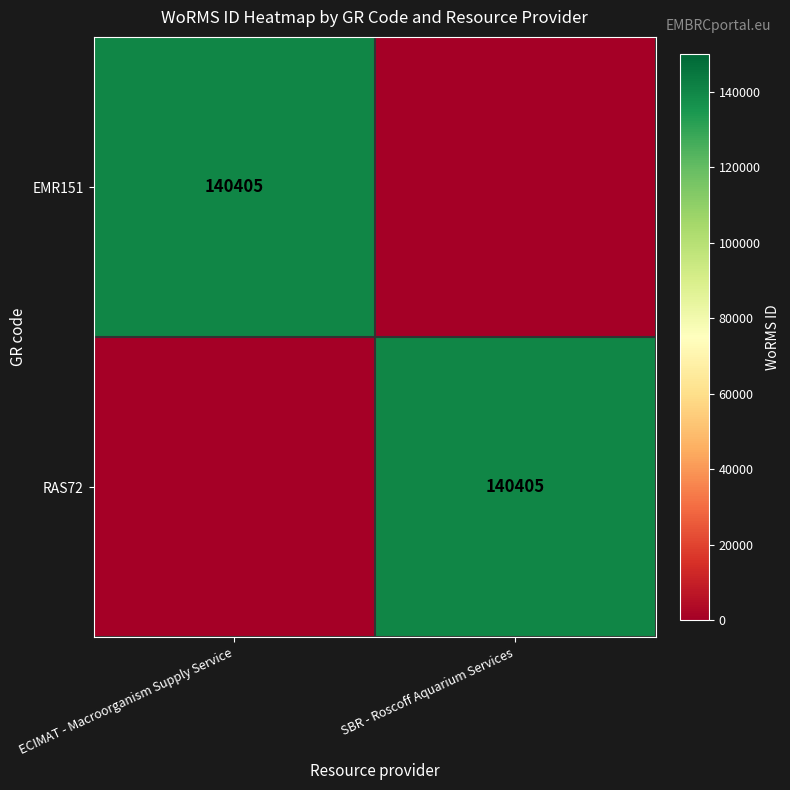

Is it true that RAS72 equals 140405 at SBR - Roscoff Aquarium Services?

True